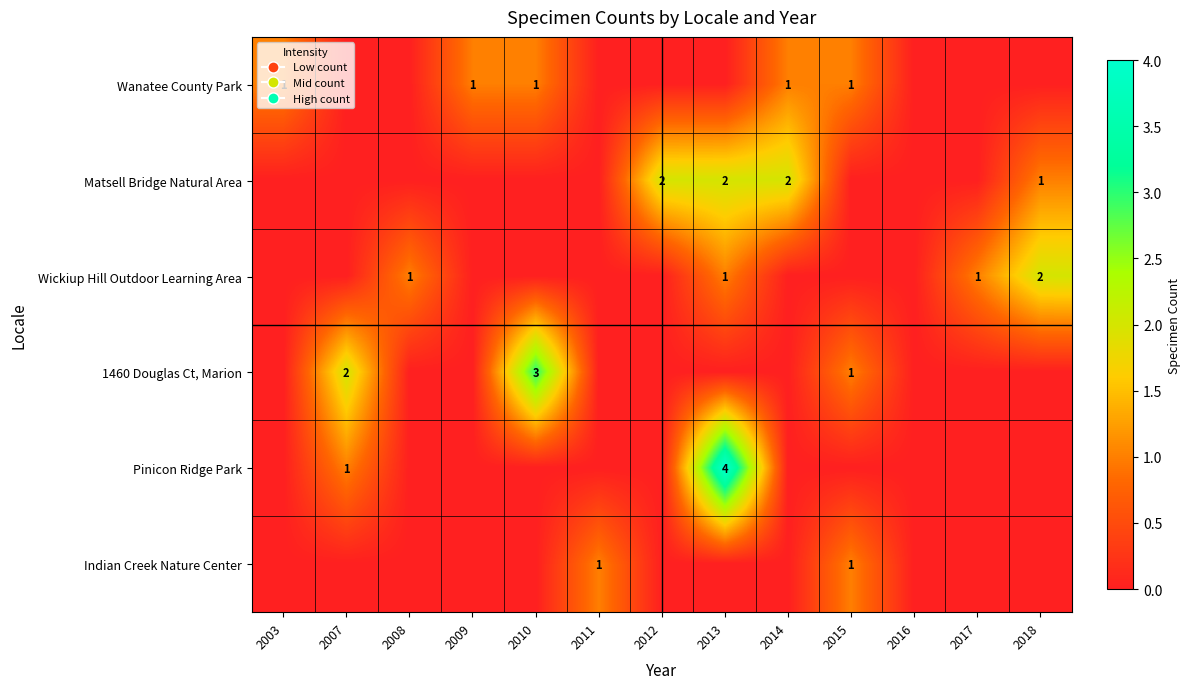

True or false: Indian Creek Nature Center has a value of 1 at 2011.

True